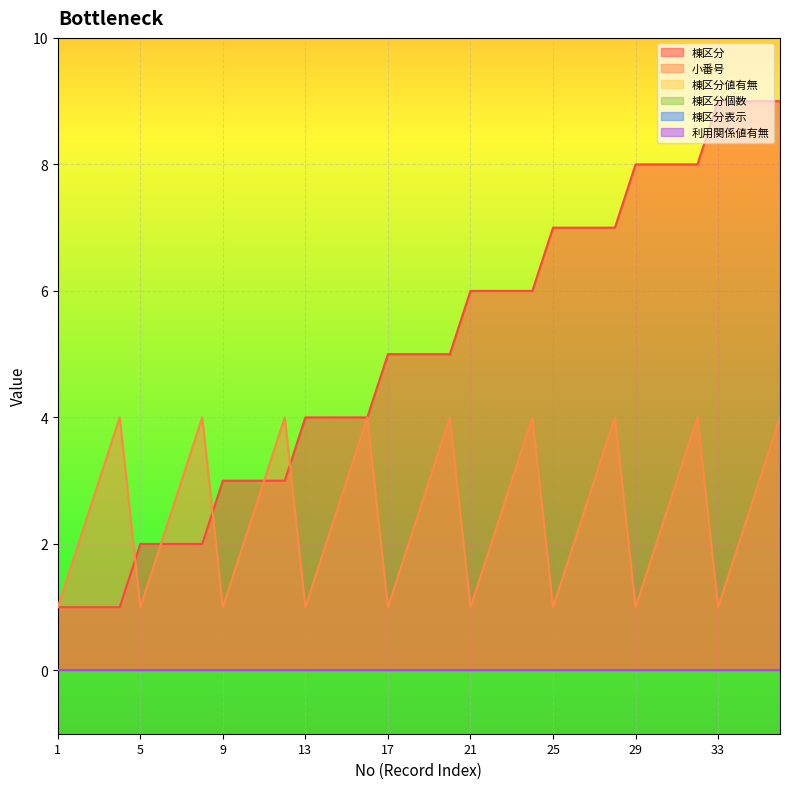

At which label does 棟区分 reach its peak?

33